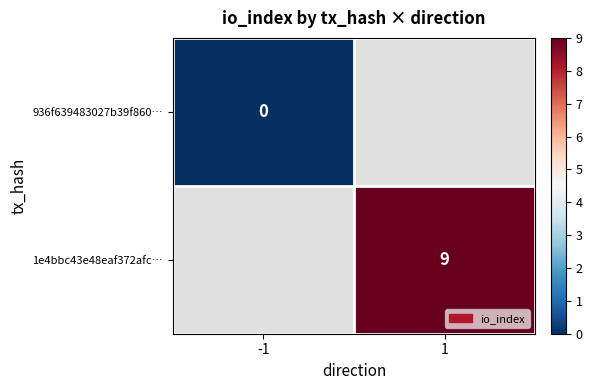

True or false: 1e4bbc43e48eaf372afc… has a value of 9 at 1.

True